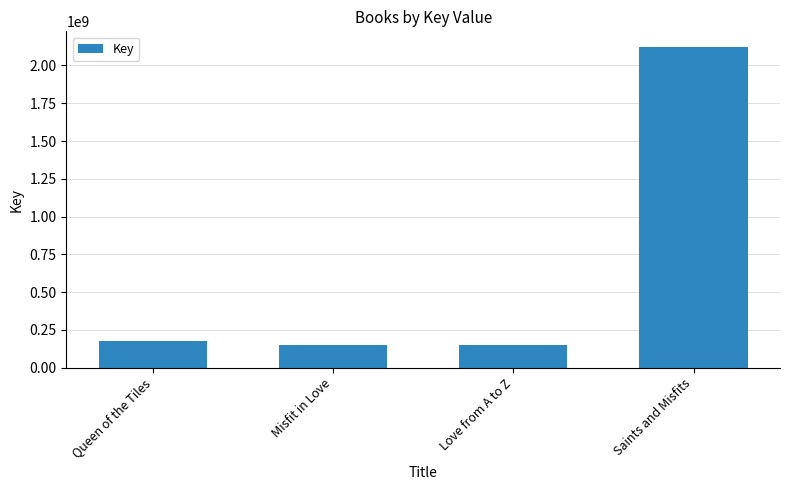

Does the chart contain stacked bars?

No